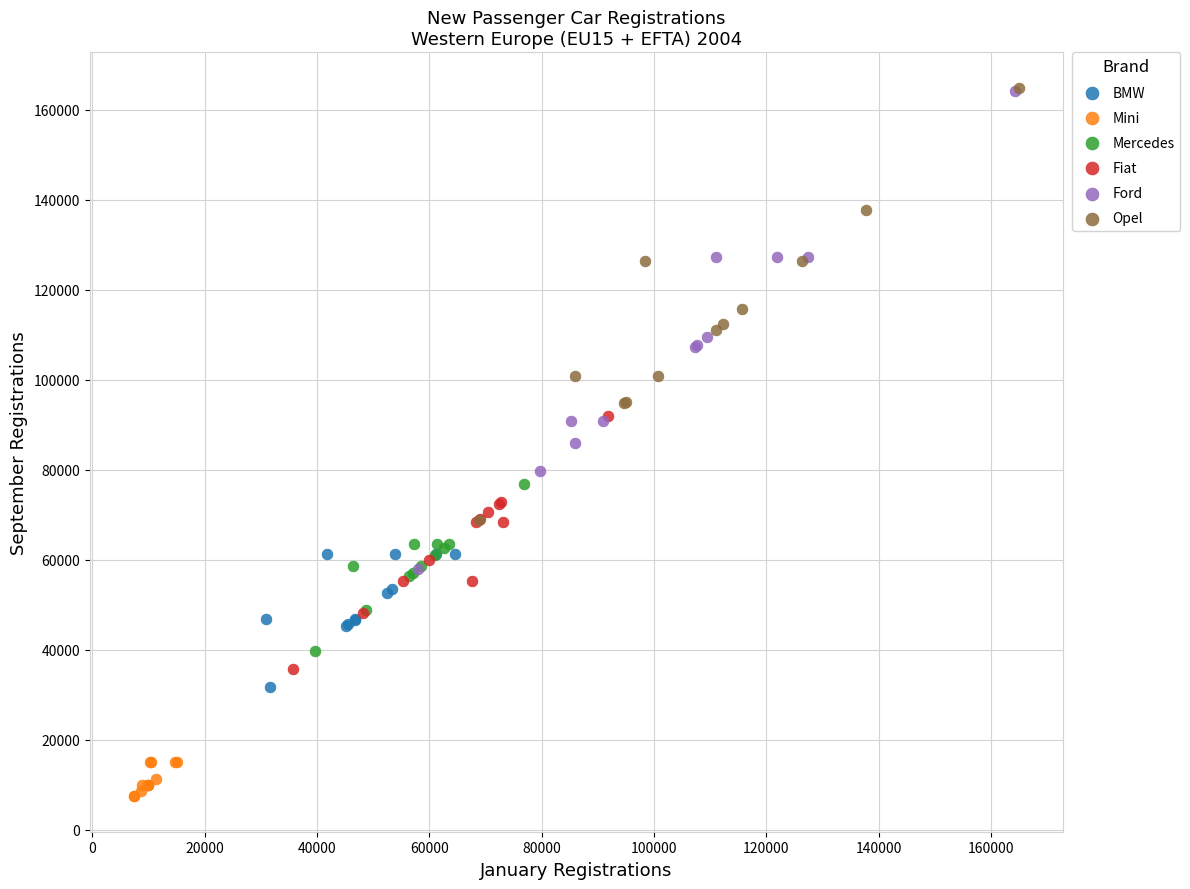

Which series has the widest spread of Y values?

Ford